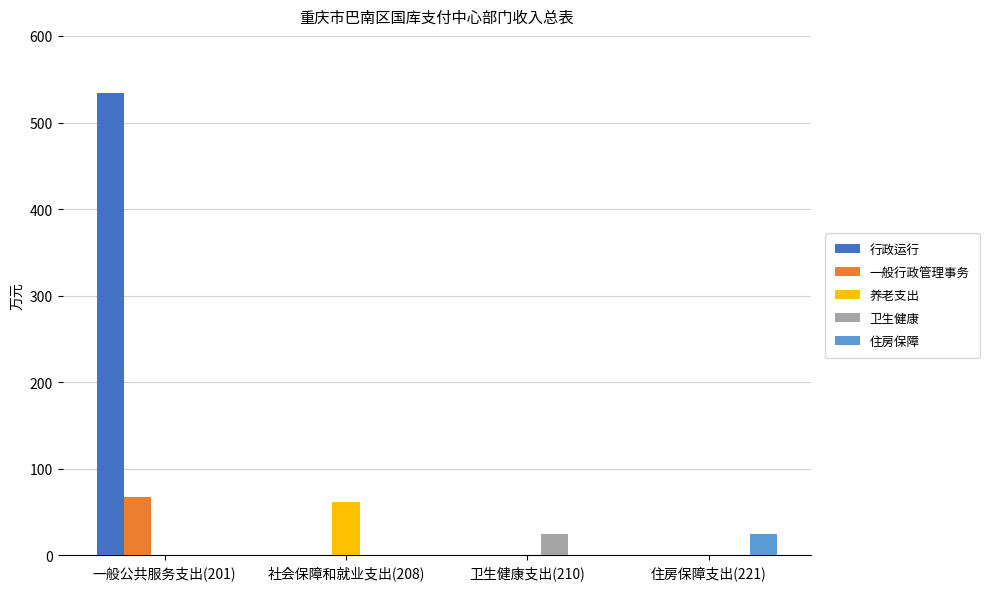

True or false: 一般行政管理事务 has a value of 0.0 at 卫生健康支出(210).

True